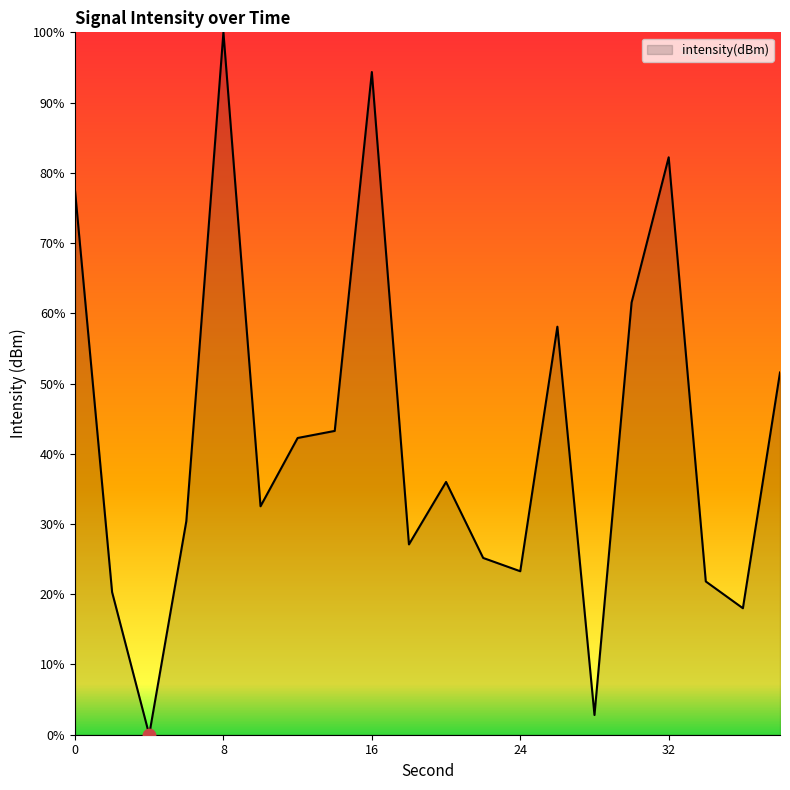

What is the maximum value shown in the chart?

100.0